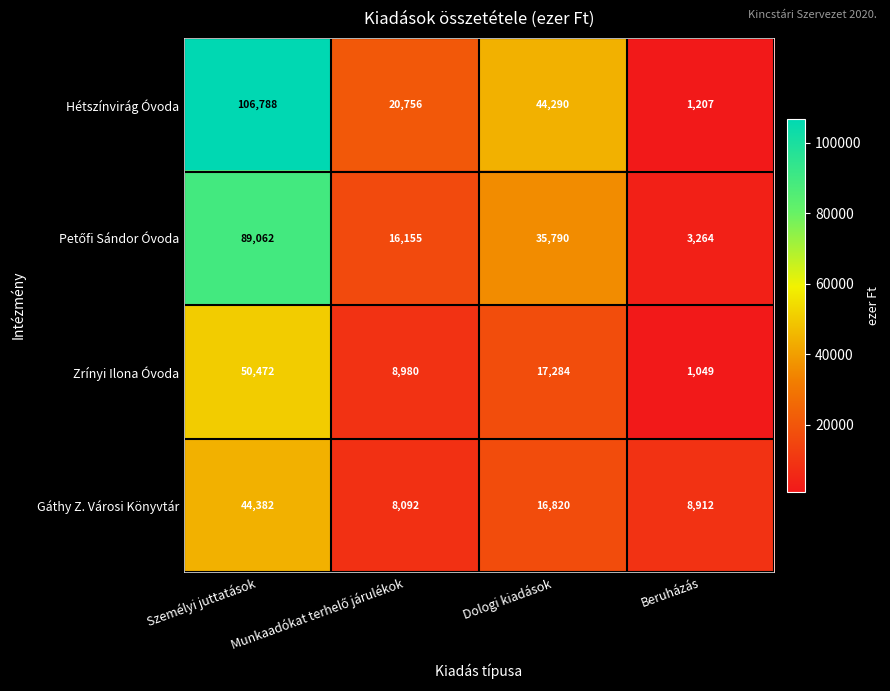

At which category is the sum across all series the highest?

Személyi juttatások